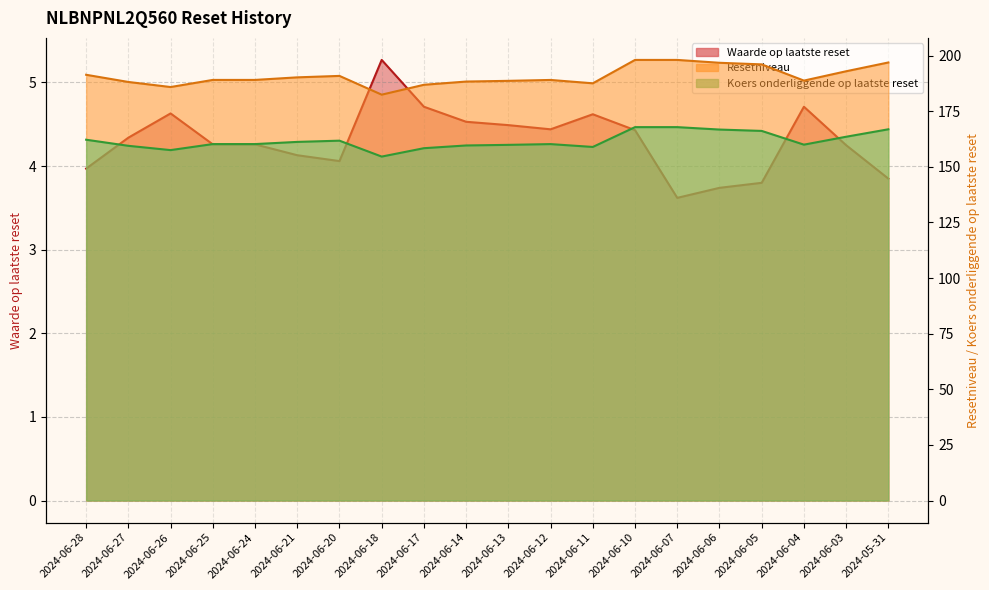

True or false: Resetniveau and Waarde op laatste reset intersect in this chart.

False